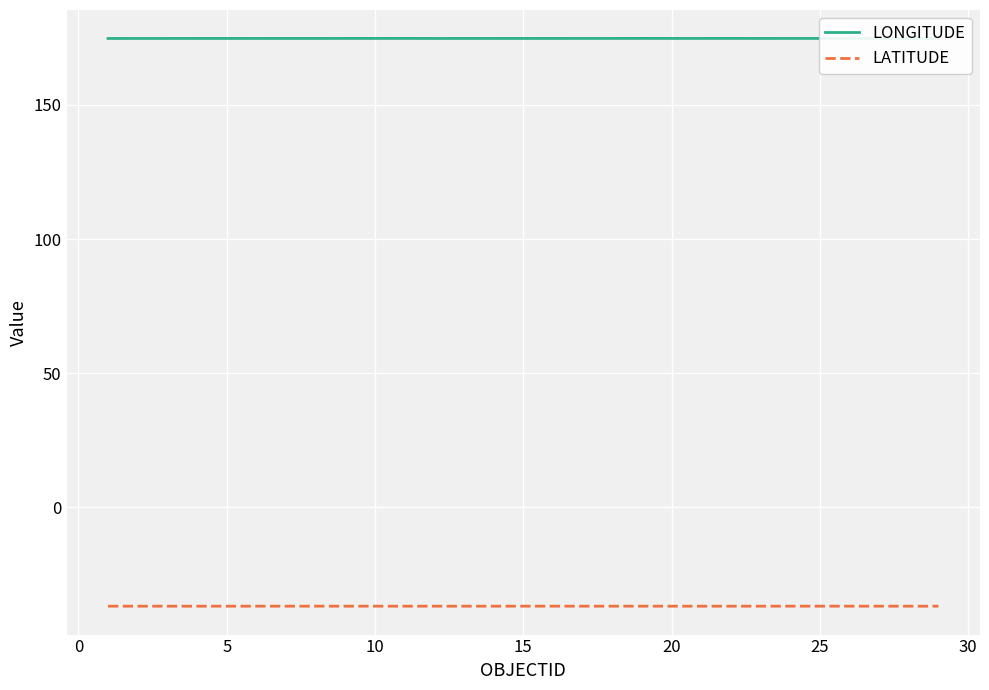

Rank the series by their maximum value, from lowest to highest.

LATITUDE, LONGITUDE